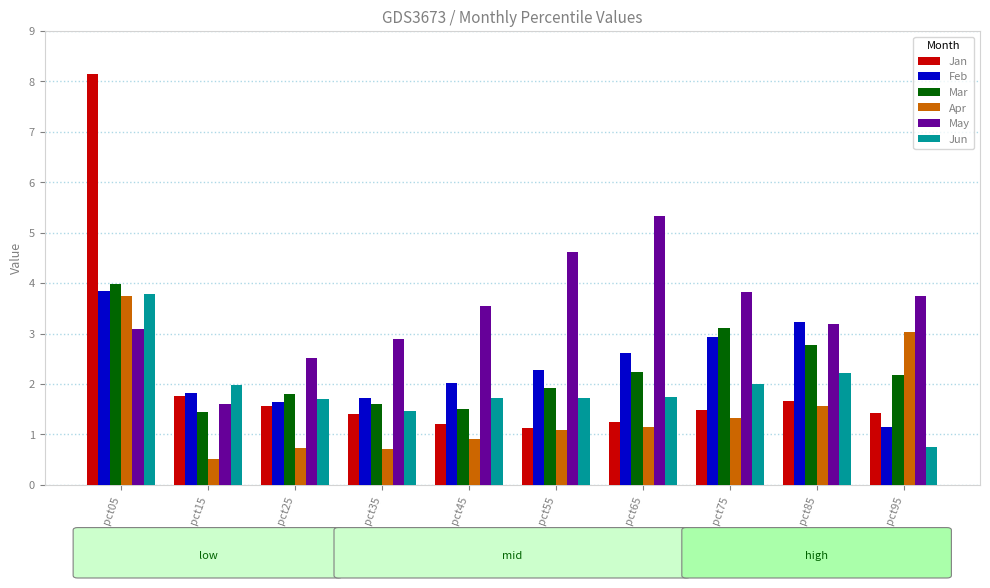

What is the sum of all Jan values?

21.0